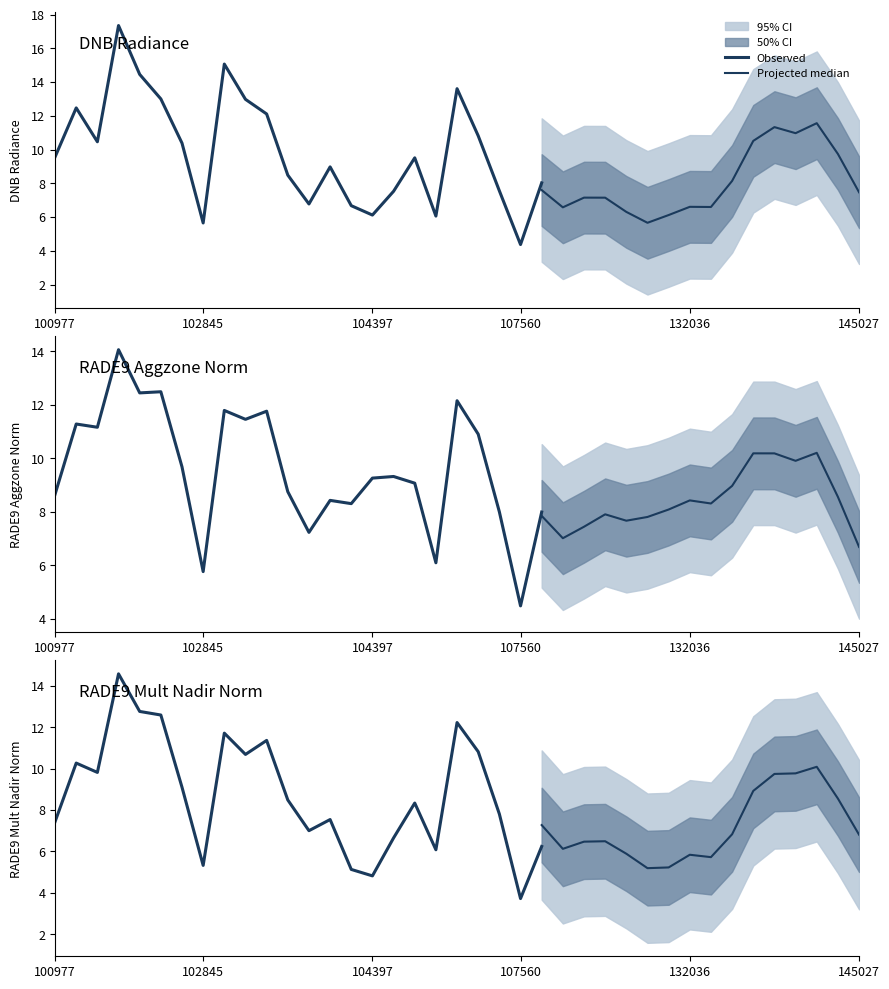

What is the minimum value for rade9_aggzone_norm?

4.5